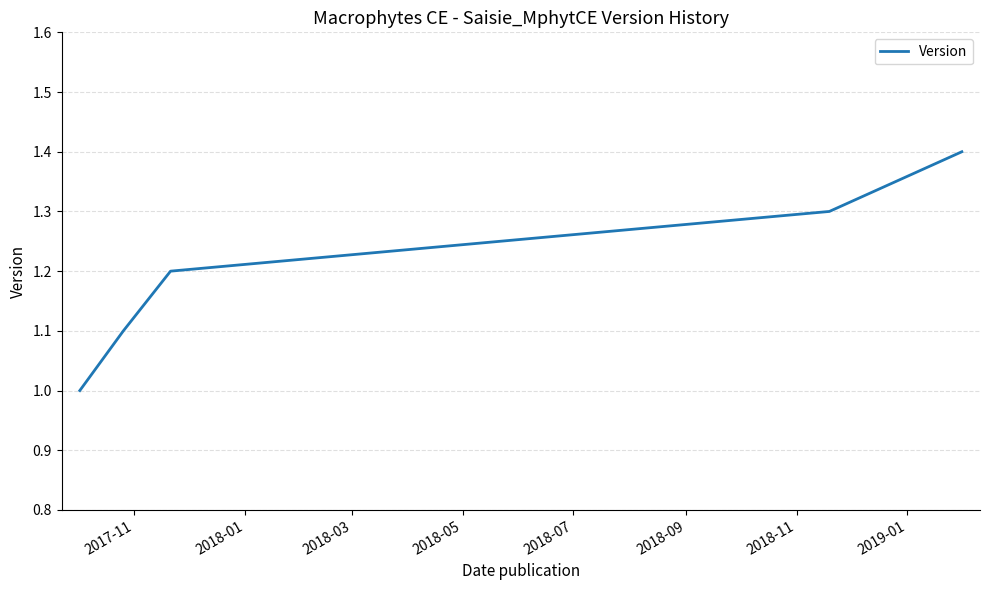

What is the average value?

1.2